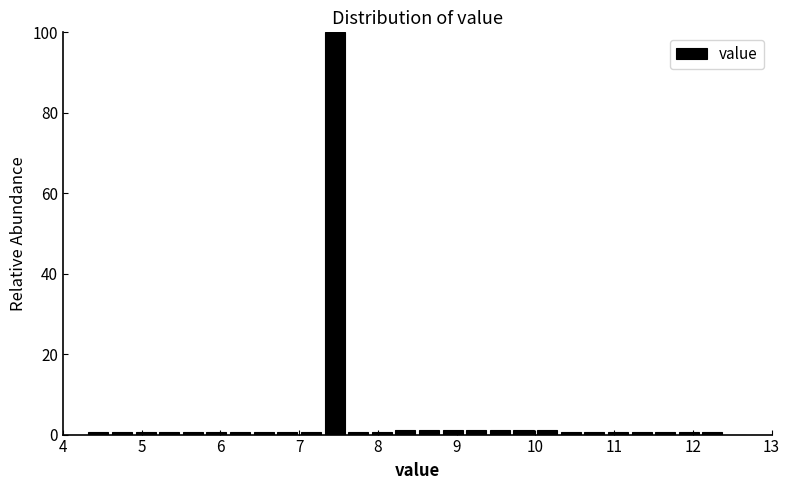

Around what value on the x-axis is the tallest bar? Give the approximate position of its centre, as read against the axis.

7.5